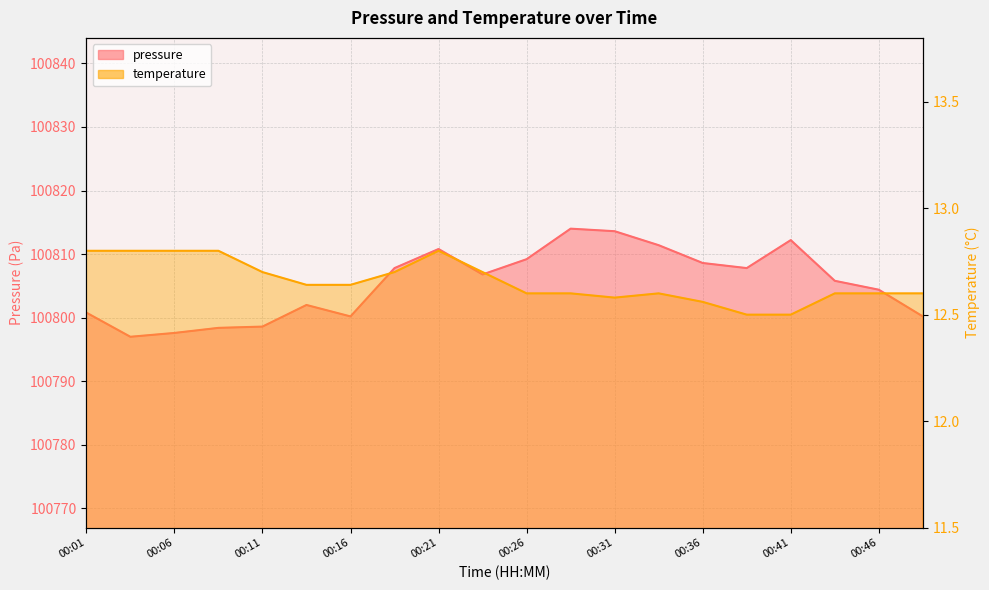

How many data points in pressure are less than 100806?

10